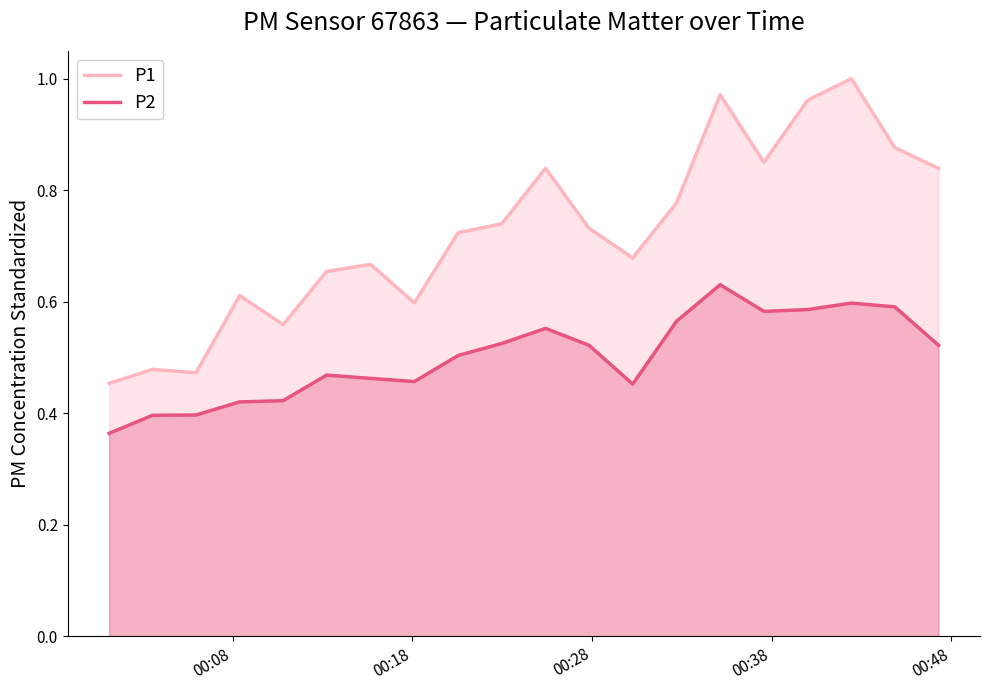

What is the maximum value for P1?

1.0